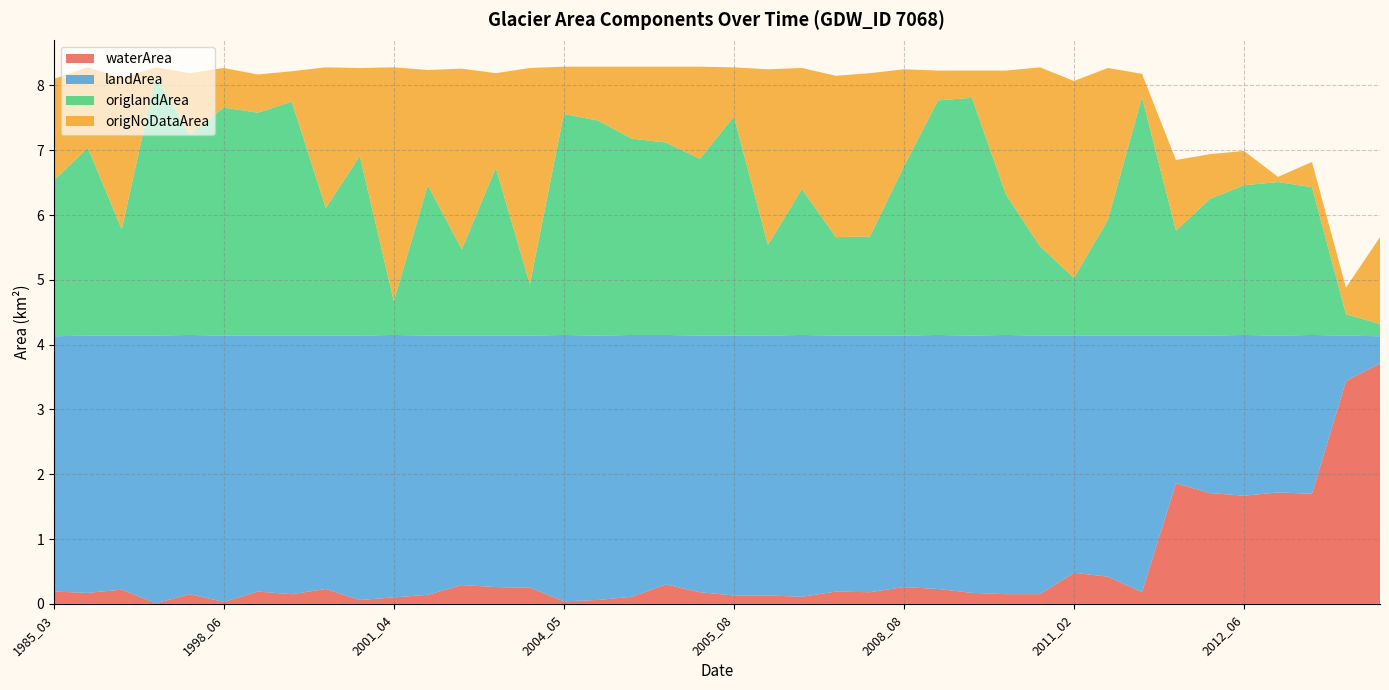

Reading left to right, list all the values displayed in this chart.

waterArea: 1985_03=0.2	1986_04=0.2	1986_10=0.2	1987_10=0.0	1998_04=0.1	1998_06=0.0	1999_03=0.2	1999_04=0.1	1999_10=0.2	2001_03=0.1	2001_04=0.1	2002_02=0.1	2003_02=0.3	2003_04=0.3	2004_02=0.2	2004_05=0.0	2004_07=0.1	2004_08=0.1	2005_03=0.3	2005_06=0.2	2005_08=0.1	2006_03=0.1	2006_04=0.1	2007_02=0.2	2007_03=0.2	2008_08=0.3	2008_10=0.2	2009_10=0.2	2010_04=0.1	2010_10=0.1	2011_02=0.5	2011_05=0.4	2011_10=0.2	2012_03=1.9	2012_05=1.7	2012_06=1.7	2012_07=1.7	2012_09=1.7	2014_02=3.4	2015_03=3.7
landArea: 1985_03=3.9	1986_04=4.0	1986_10=3.9	1987_10=4.1	1998_04=4.0	1998_06=4.1	1999_03=4.0	1999_04=4.0	1999_10=3.9	2001_03=4.1	2001_04=4.0	2002_02=4.0	2003_02=3.9	2003_04=3.9	2004_02=3.9	2004_05=4.1	2004_07=4.1	2004_08=4.0	2005_03=3.9	2005_06=4.0	2005_08=4.0	2006_03=4.0	2006_04=4.0	2007_02=4.0	2007_03=4.0	2008_08=3.9	2008_10=3.9	2009_10=4.0	2010_04=4.0	2010_10=4.0	2011_02=3.7	2011_05=3.7	2011_10=4.0	2012_03=2.3	2012_05=2.4	2012_06=2.5	2012_07=2.4	2012_09=2.5	2014_02=0.7	2015_03=0.4
origlandArea: 1985_03=2.4	1986_04=2.9	1986_10=1.6	1987_10=4.0	1998_04=3.1	1998_06=3.5	1999_03=3.4	1999_04=3.6	1999_10=2.0	2001_03=2.8	2001_04=0.5	2002_02=2.3	2003_02=1.3	2003_04=2.6	2004_02=0.8	2004_05=3.4	2004_07=3.3	2004_08=3.0	2005_03=3.0	2005_06=2.7	2005_08=3.4	2006_03=1.4	2006_04=2.2	2007_02=1.5	2007_03=1.5	2008_08=2.6	2008_10=3.6	2009_10=3.7	2010_04=2.2	2010_10=1.4	2011_02=0.9	2011_05=1.8	2011_10=3.7	2012_03=1.6	2012_05=2.1	2012_06=2.3	2012_07=2.4	2012_09=2.3	2014_02=0.3	2015_03=0.2
origNoDataArea: 1985_03=1.6	1986_04=1.2	1986_10=2.3	1987_10=0.1	1998_04=0.9	1998_06=0.6	1999_03=0.6	1999_04=0.5	1999_10=2.2	2001_03=1.4	2001_04=3.6	2002_02=1.8	2003_02=2.8	2003_04=1.5	2004_02=3.3	2004_05=0.7	2004_07=0.8	2004_08=1.1	2005_03=1.2	2005_06=1.4	2005_08=0.8	2006_03=2.7	2006_04=1.9	2007_02=2.5	2007_03=2.5	2008_08=1.5	2008_10=0.5	2009_10=0.4	2010_04=1.9	2010_10=2.8	2011_02=3.0	2011_05=2.3	2011_10=0.4	2012_03=1.1	2012_05=0.7	2012_06=0.5	2012_07=0.1	2012_09=0.4	2014_02=0.4	2015_03=1.3